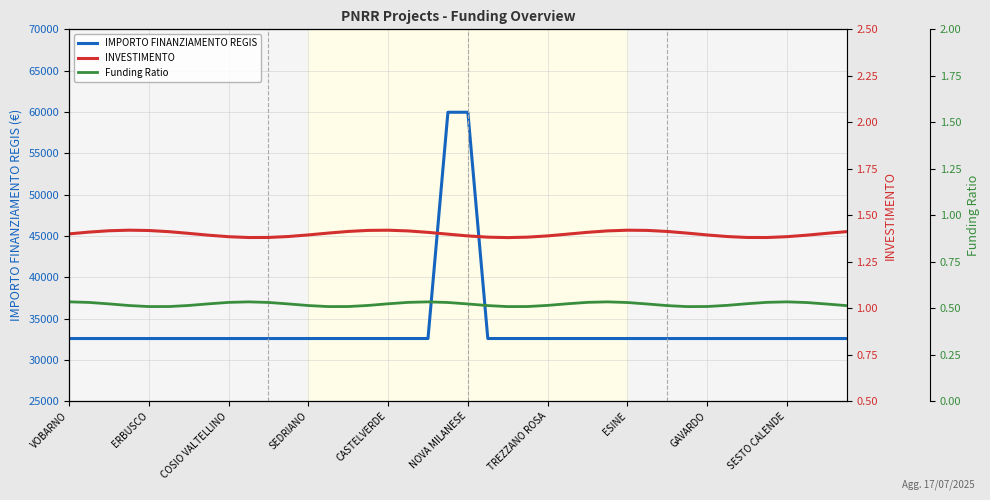

How many INVESTIMENTO values are between 1 and 2?

40